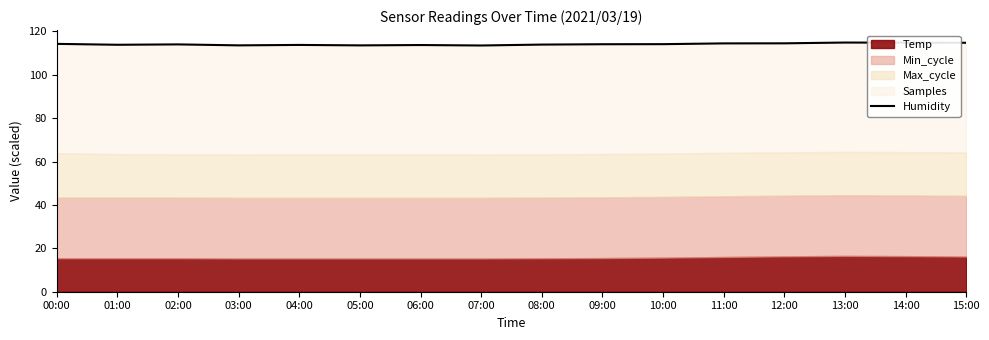

Reading right to left, extract all data points from this chart.

15:00=114.8	14:00=114.8	13:00=114.9	12:00=114.5	11:00=114.5	10:00=114.1	09:00=114.1	08:00=113.9	07:00=113.5	06:00=113.7	05:00=113.6	04:00=113.8	03:00=113.6	02:00=114.0	01:00=113.8	00:00=114.2